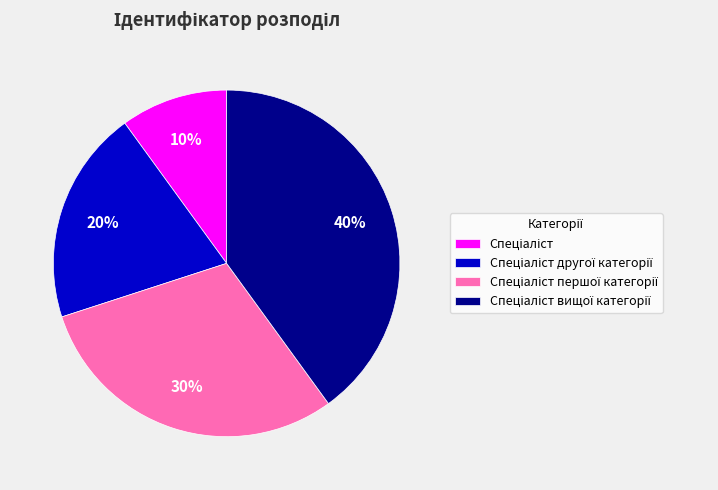

To the nearest percent, what is the difference between the largest and smallest slice percentages?

30%